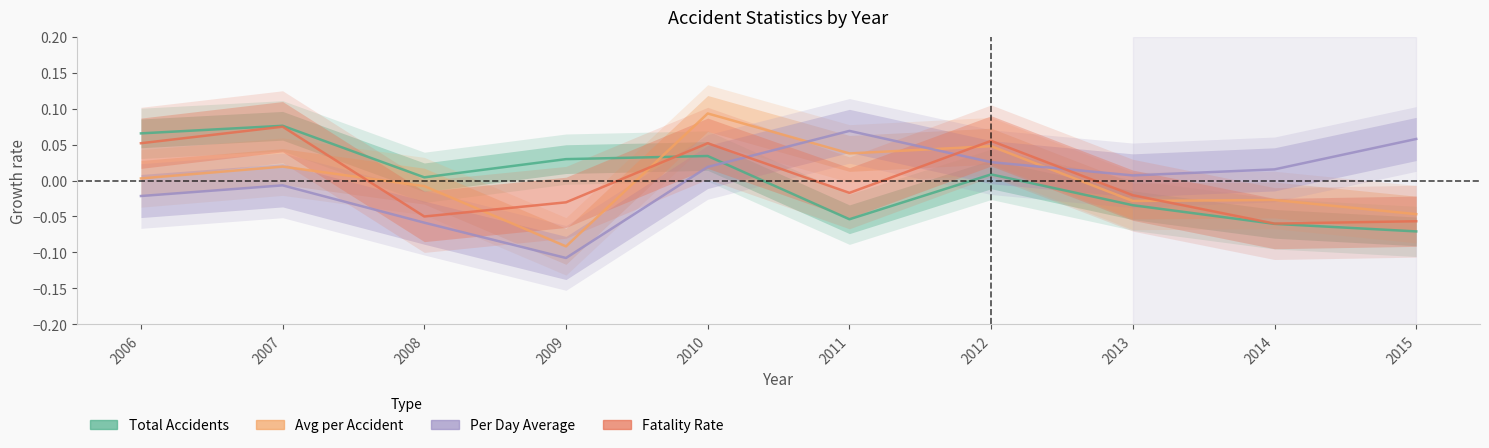

The Fatality Rate series shows 0.1 at 2006. True or false?

False